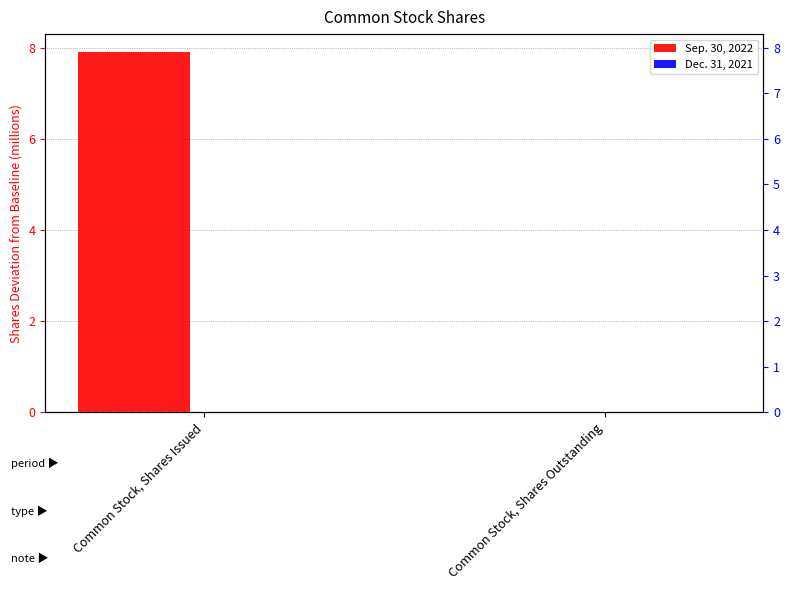

List the labels in order of Sep. 30, 2022 value, largest first.

Common Stock, Shares Issued, Common Stock, Shares Outstanding